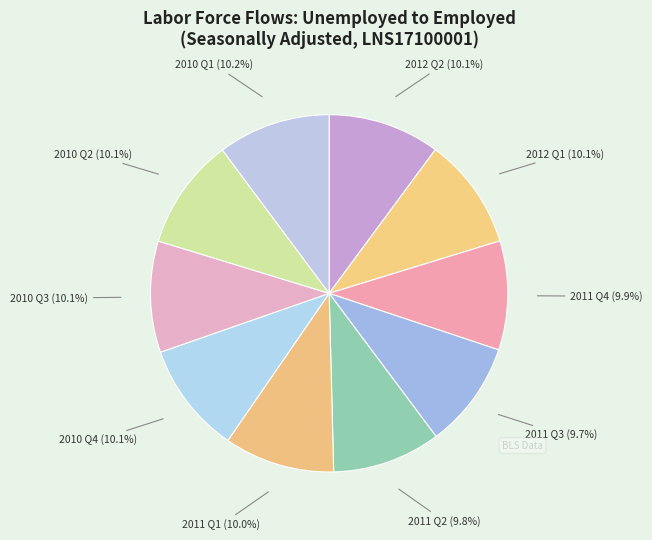

Is it true that 2011 Q1 is 16% of the pie?

False